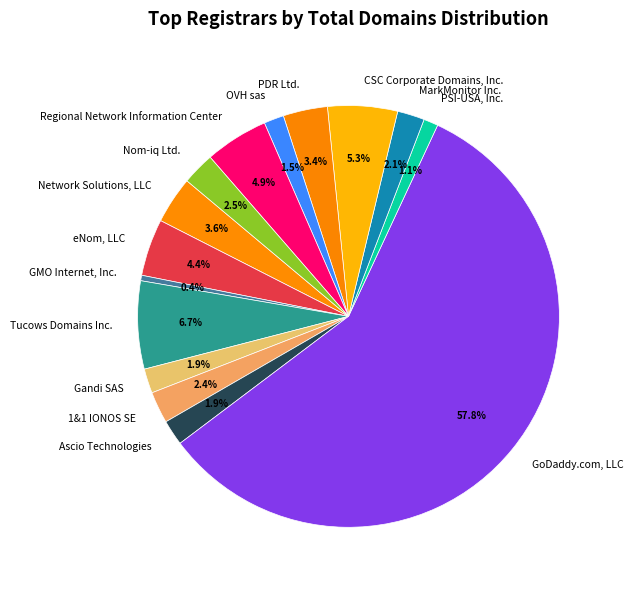

To the nearest percent, what is the difference between the Regional Network Information Center and Gandi SAS slice percentages?

3%